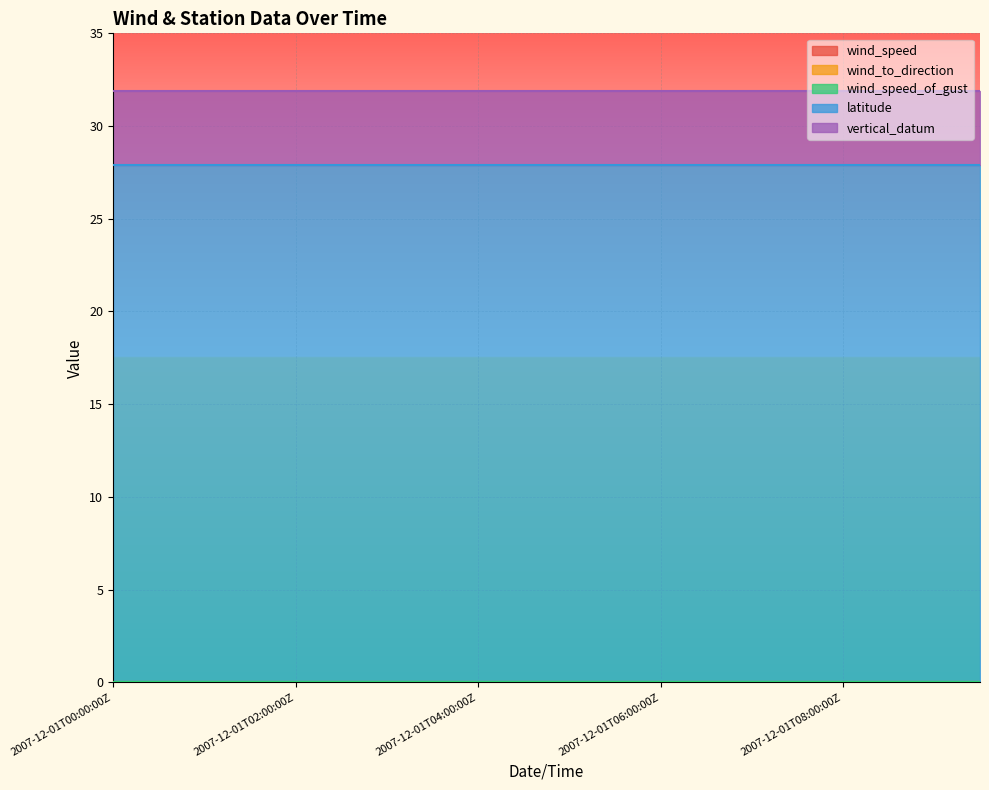

What is the average value of the vertical_datum series?

4.0